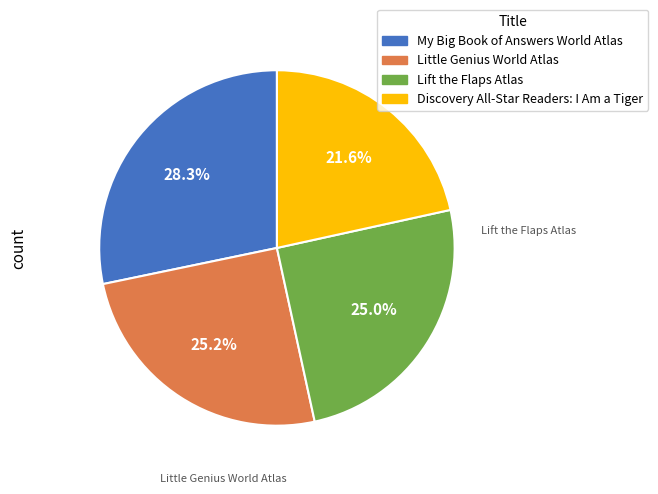

To the nearest percent, what is the average slice percentage?

25%